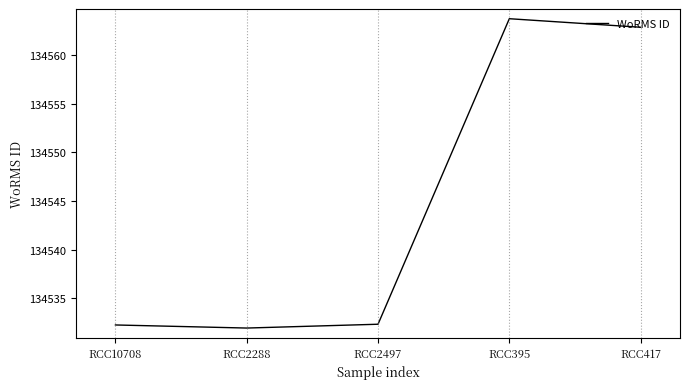

Count the number of data series in this chart.

1